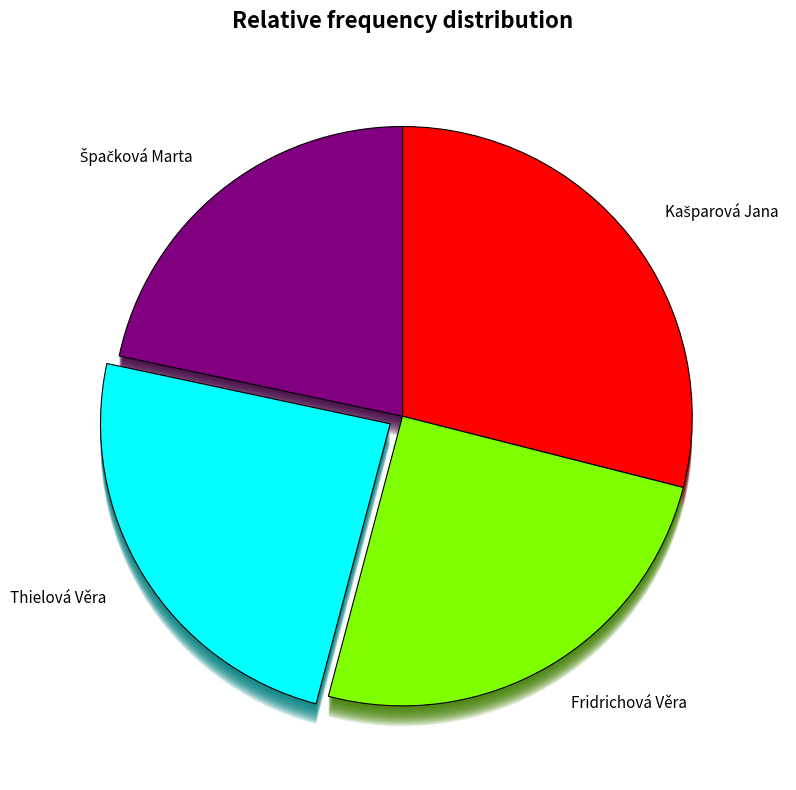

To the nearest percent, what is the difference between the largest and smallest slice percentages?

7%